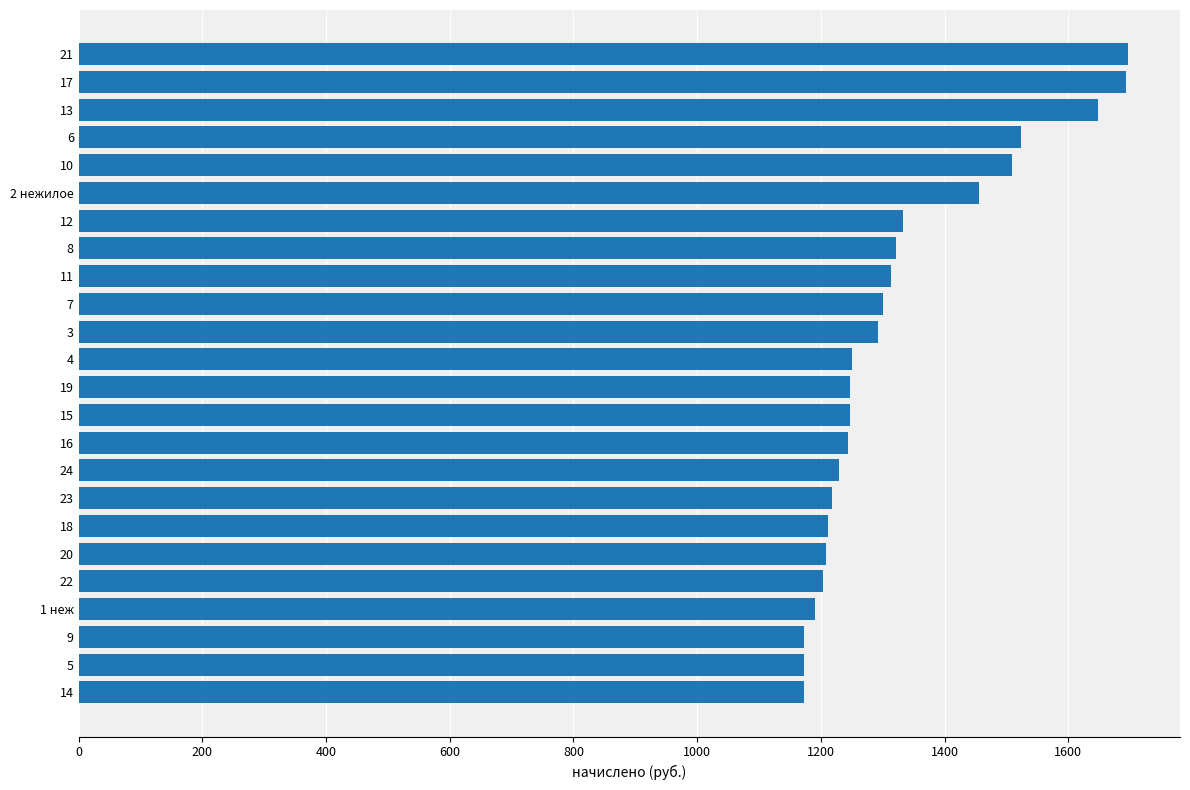

Is it true that the value at 3 is 1292.0?

True